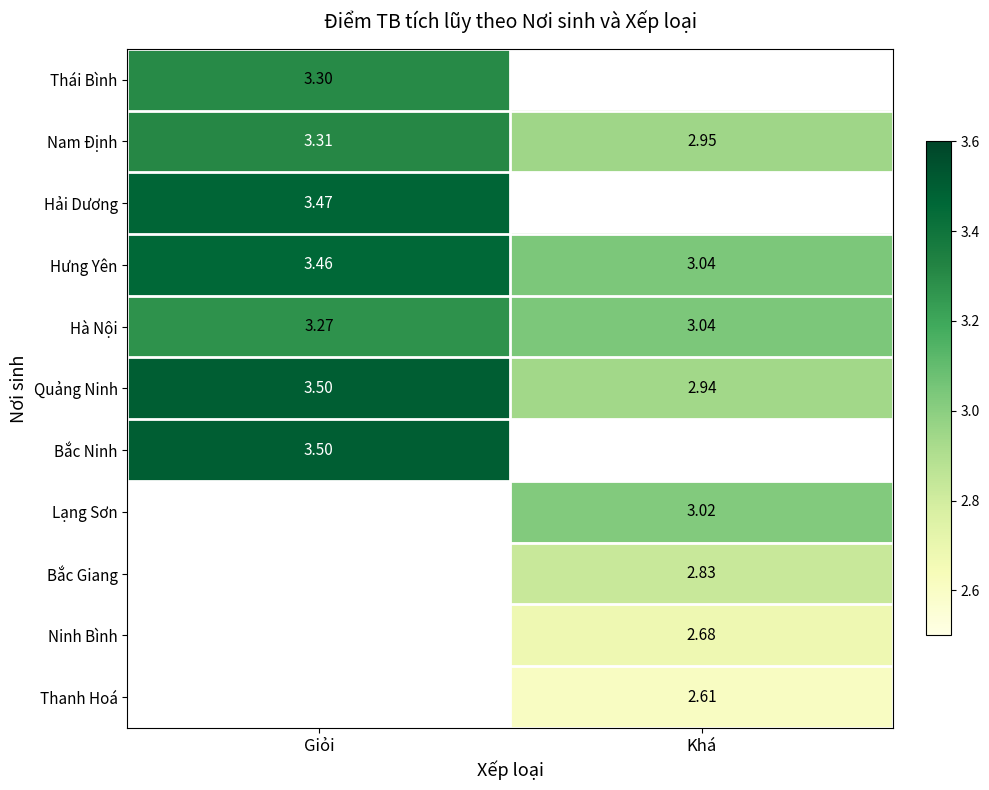

The Quảng Ninh series shows 0.8 at Khá. True or false?

False